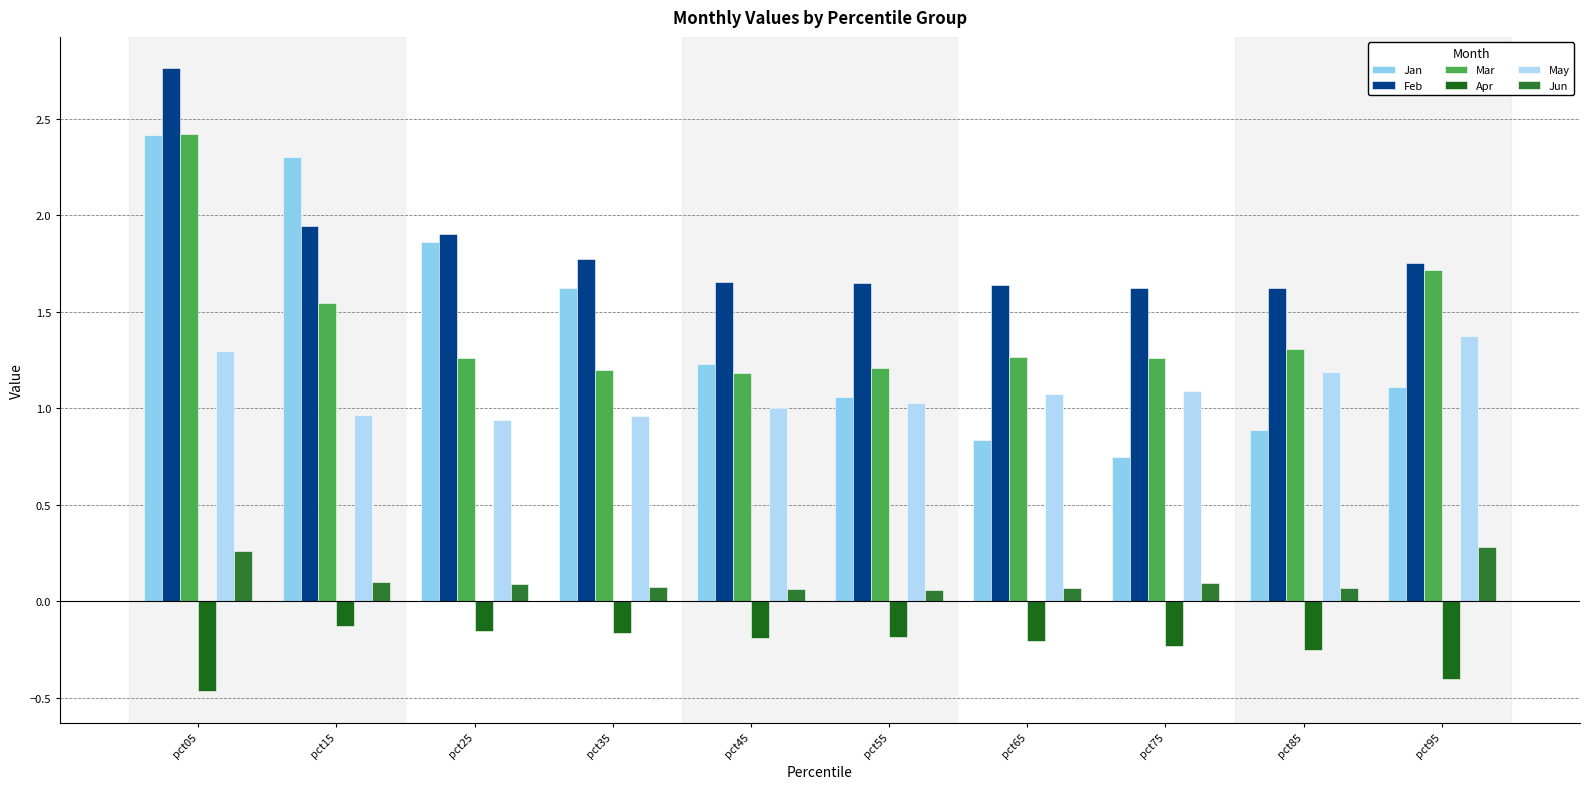

At how many categories does at least one series exceed 0?

10